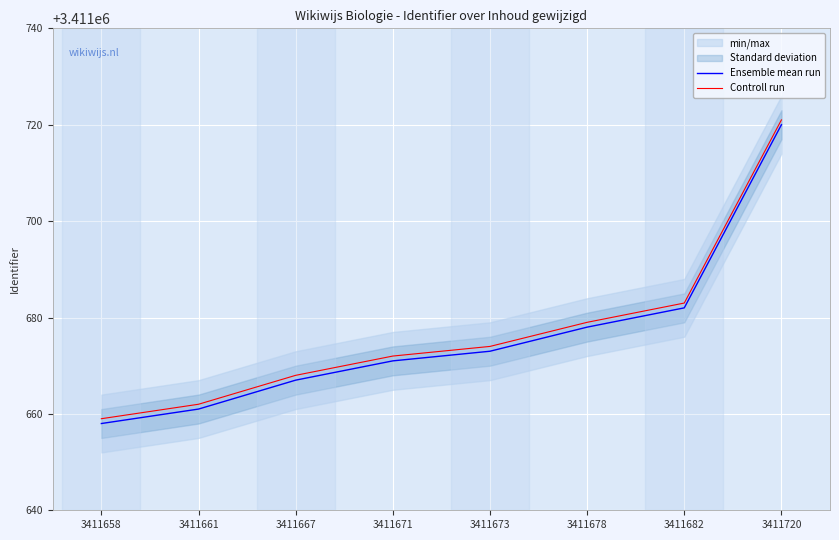

Reading left to right, what are all the values shown in this chart?

Ensemble mean run: 3411658	3411661	3411667	3411671	3411673	3411678	3411682	3411720
Controll run: 3411659	3411662	3411668	3411672	3411674	3411679	3411683	3411721